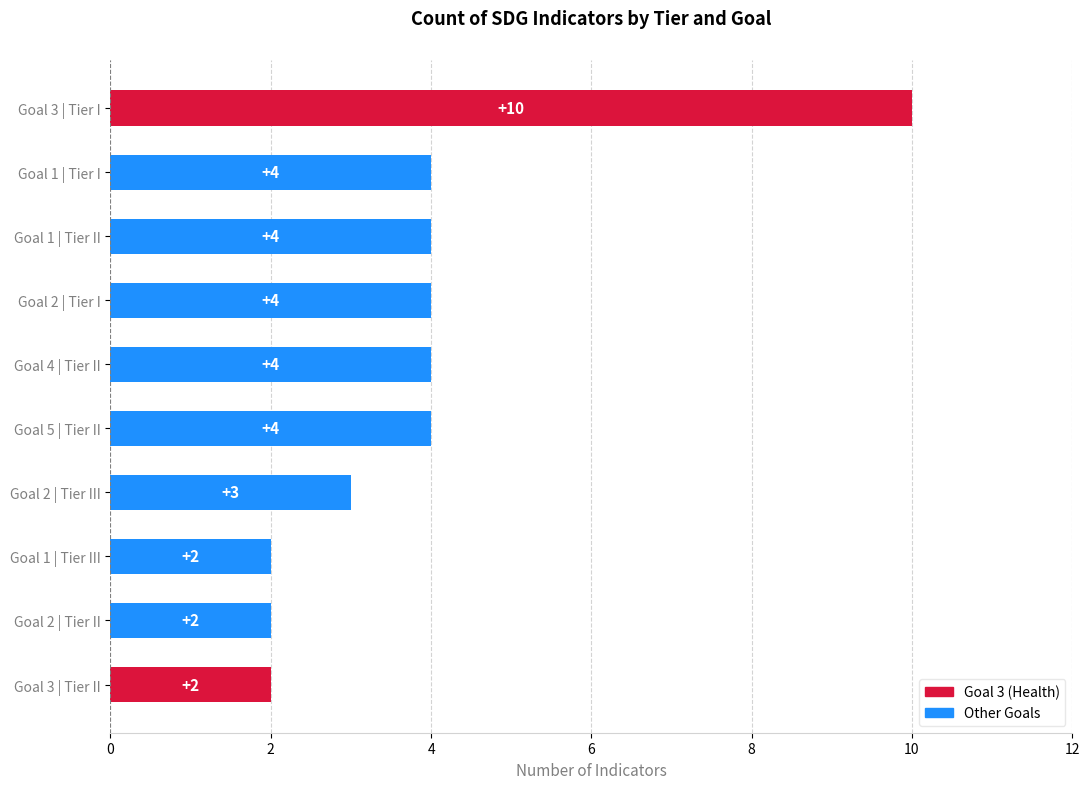

What is the greatest value displayed?

10